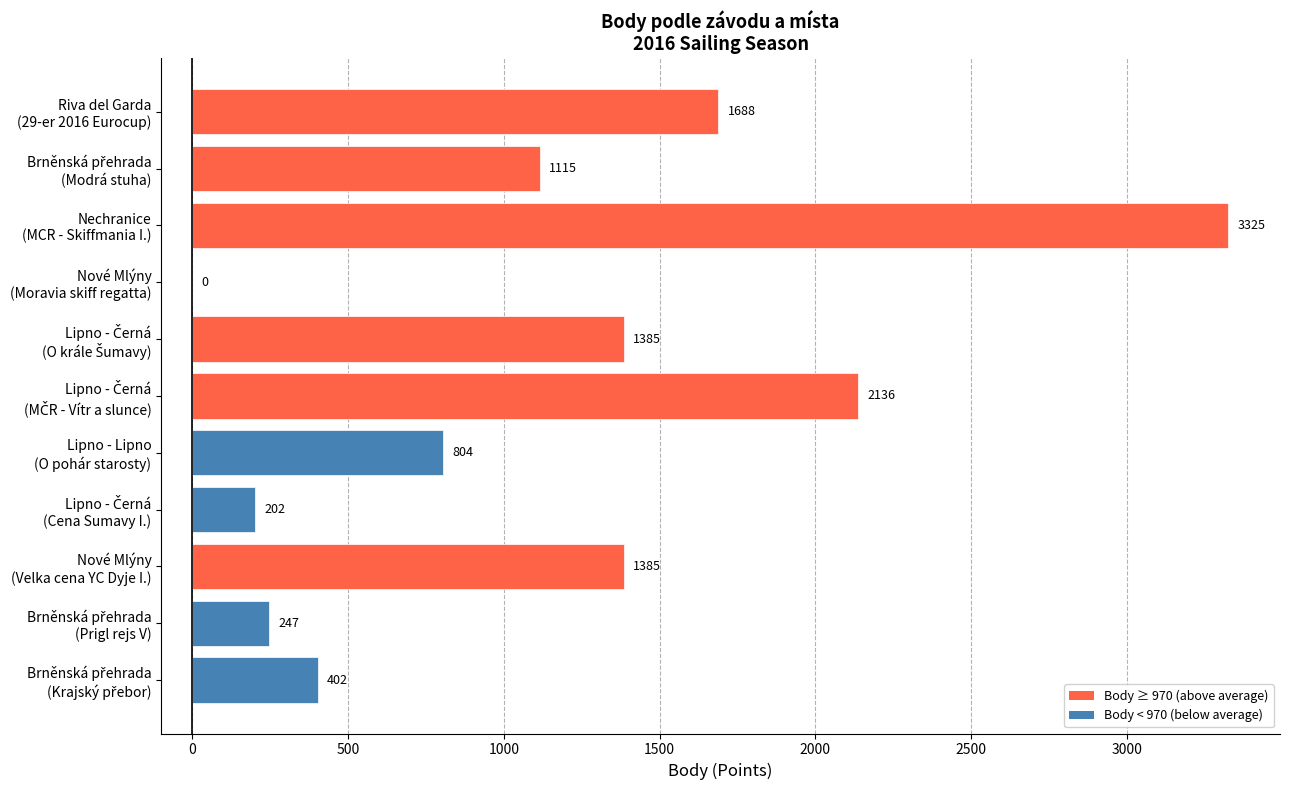

What is the maximum value shown in the chart?

3325